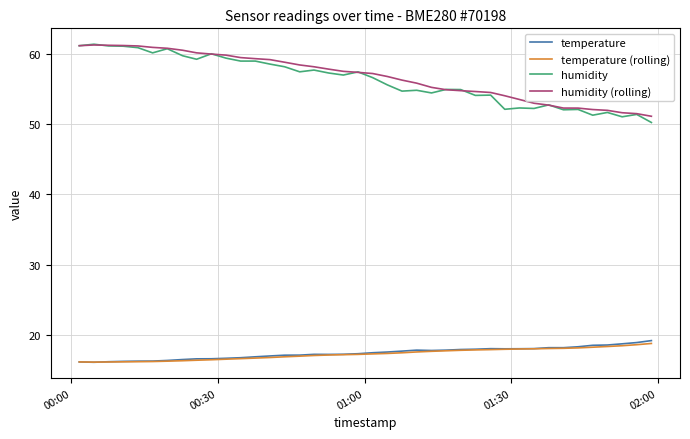

True or false: humidity and temperature intersect in this chart.

False